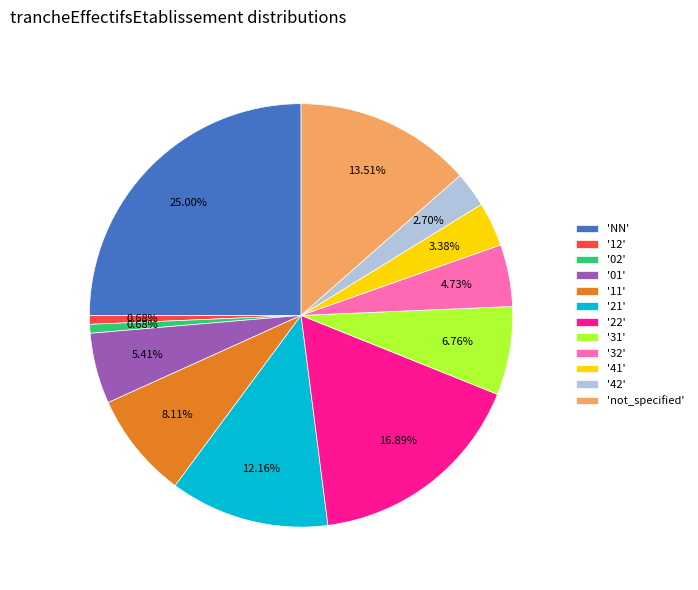

Count the number of slices in the pie.

12